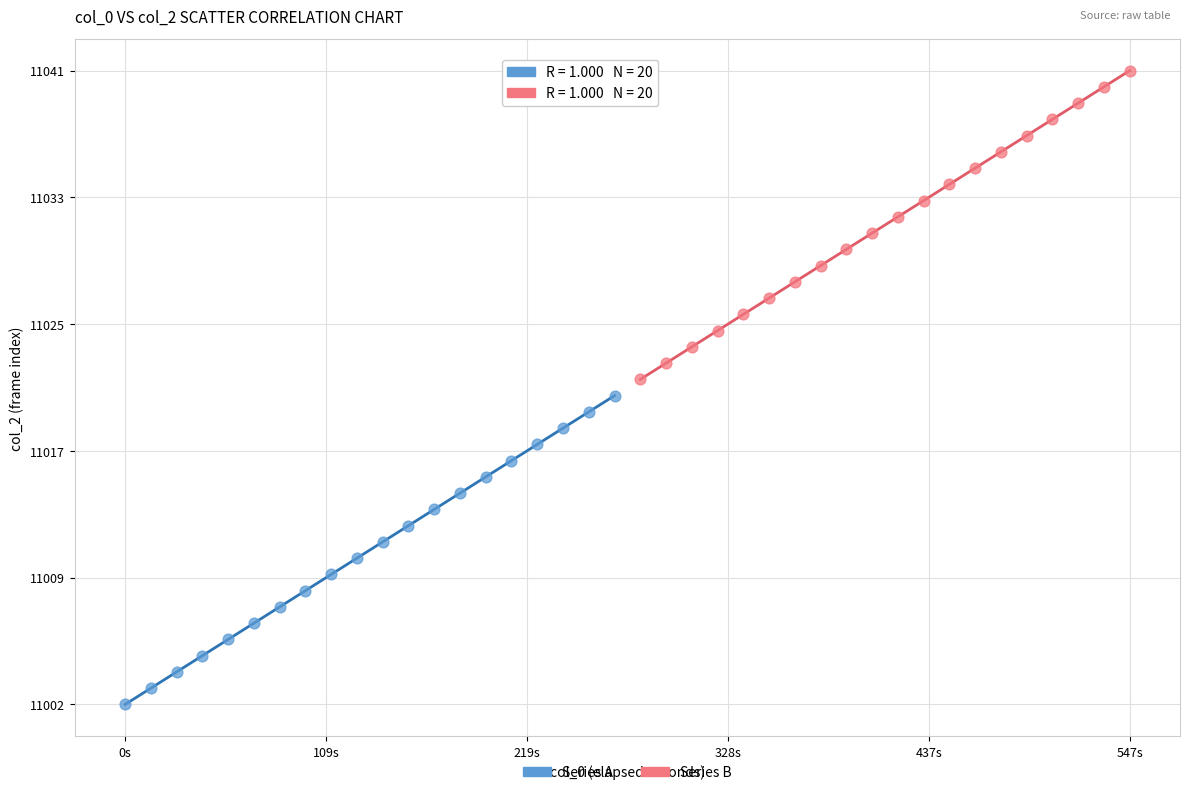

What are all the series names shown in the legend?

Series A, Series B